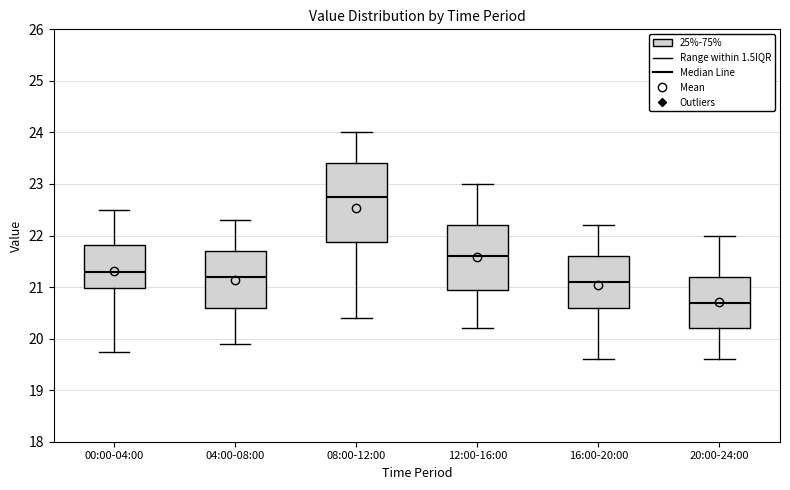

Where does the upper whisker of the box for 20:00-24:00 end on the y-axis? The values are not printed on the chart, so give them approximately, as read against the axis.

22.0